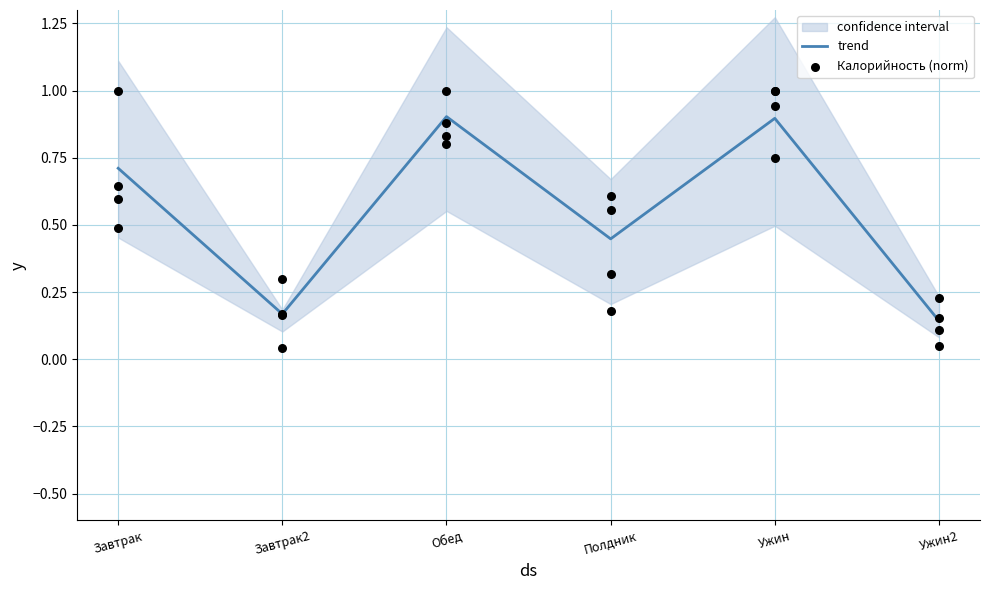

Which series contains the lowest Y value?

Калорийность (norm)